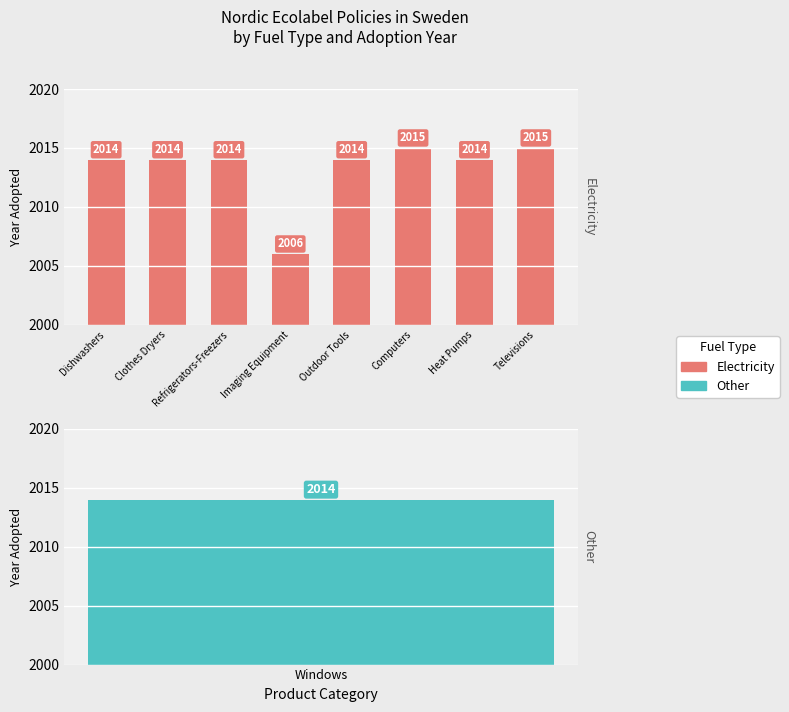

How many data points are above 2014?

2